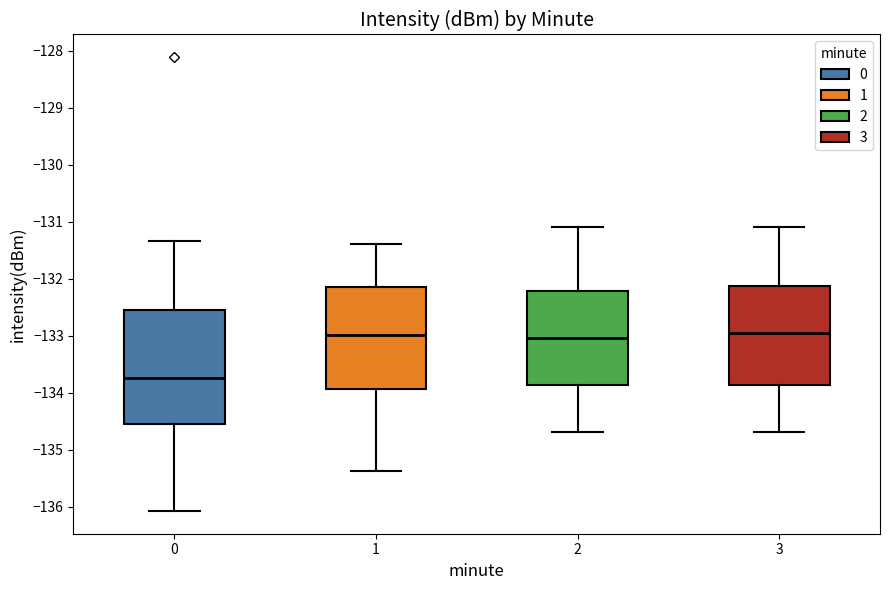

Which box is the tallest, from its lower edge to its upper edge?

0